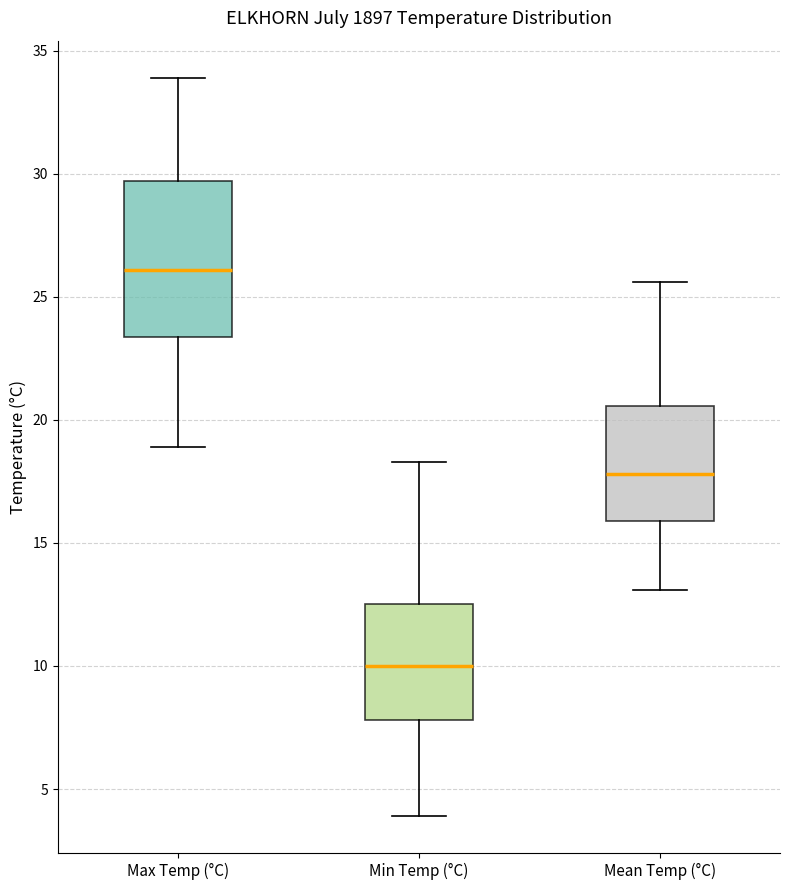

Which box has the lowest median line?

Min Temp (°C)